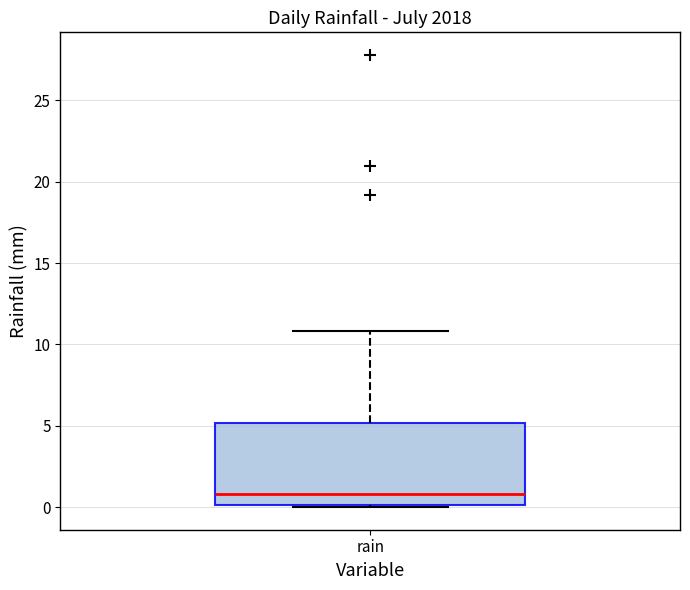

Transcribe this box plot: give where the median line is, the range the box spans, and where the two whiskers end, as read against the y-axis. The values are not printed on the chart, so give them approximately, as read against the axis.

median 1, box 0 to 5, whiskers 0 to 11